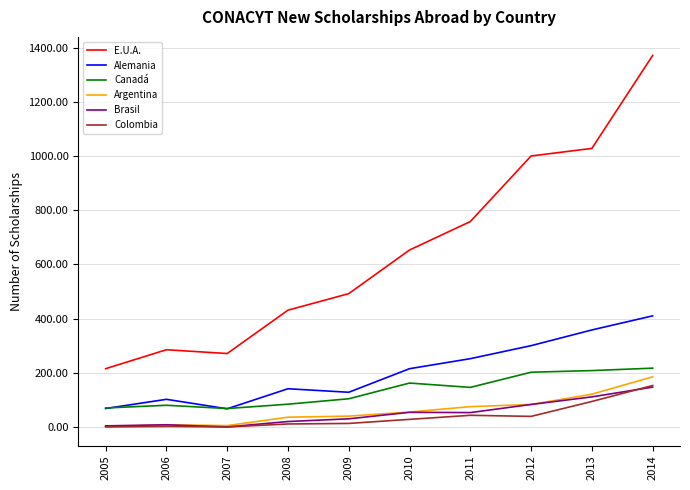

Is it true that E.U.A. equals 498 at 2013?

False